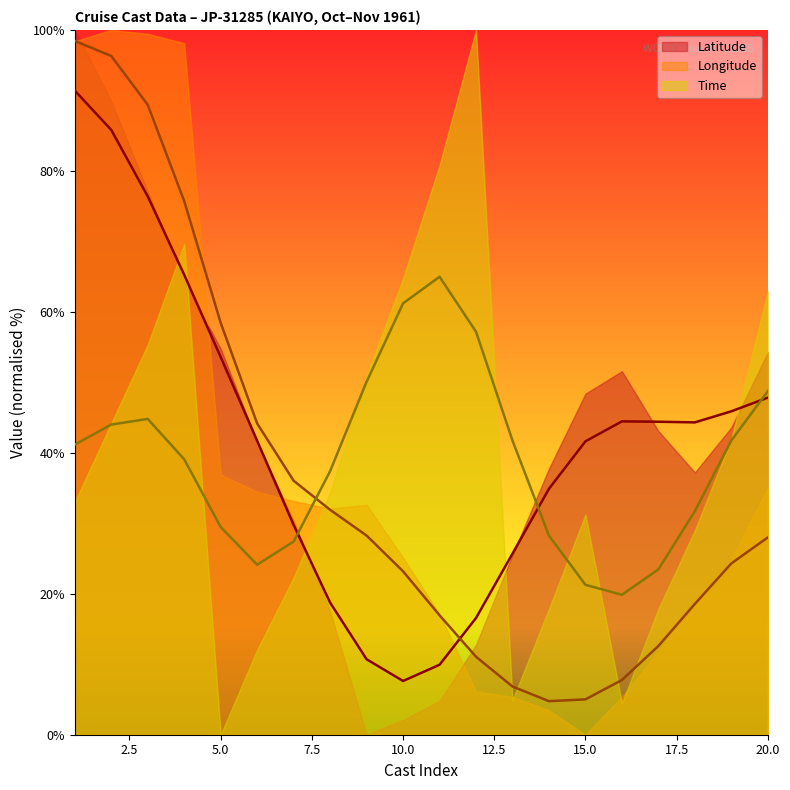

What are all the series names shown in the legend?

Latitude line, Longitude line, Time line